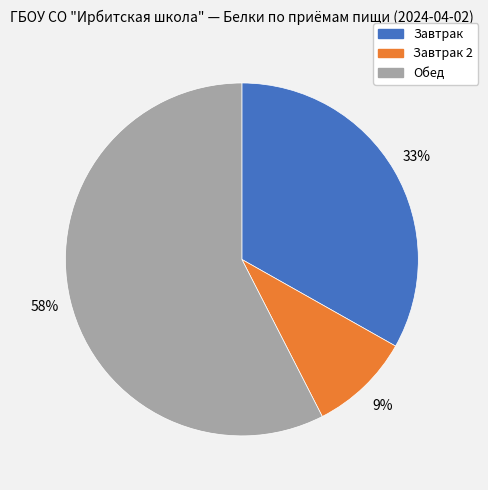

Which slice represents more than half of the pie?

Обед